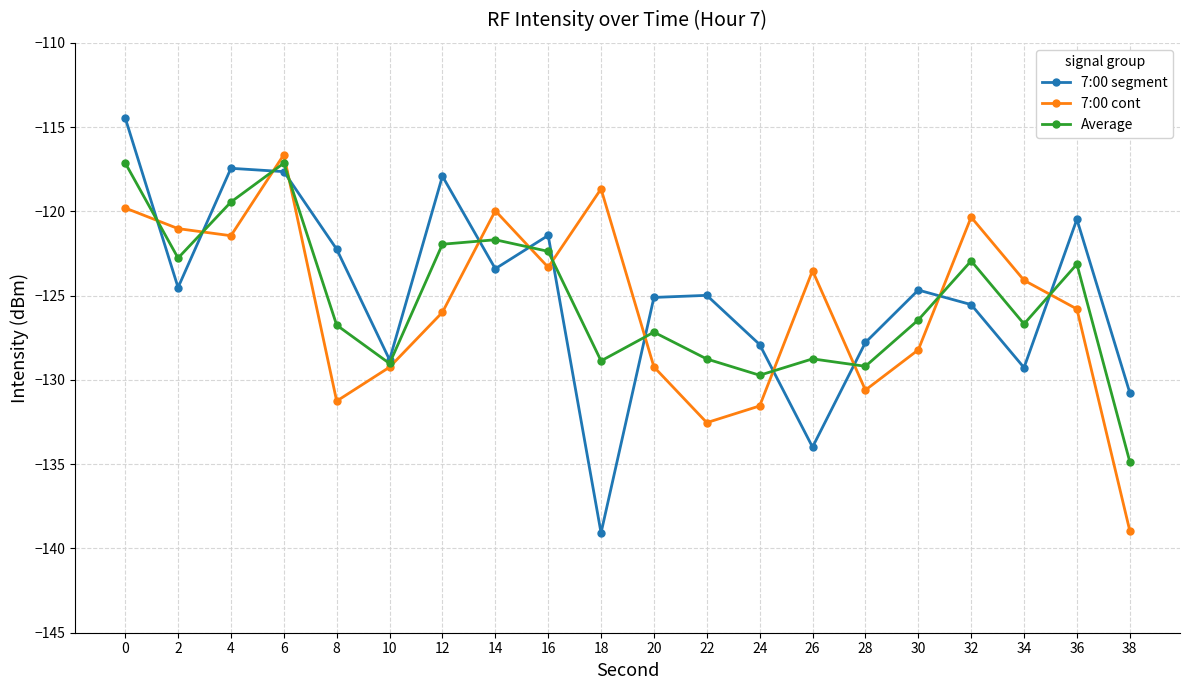

Which series changed the most between 14 and 20?

7:00 cont